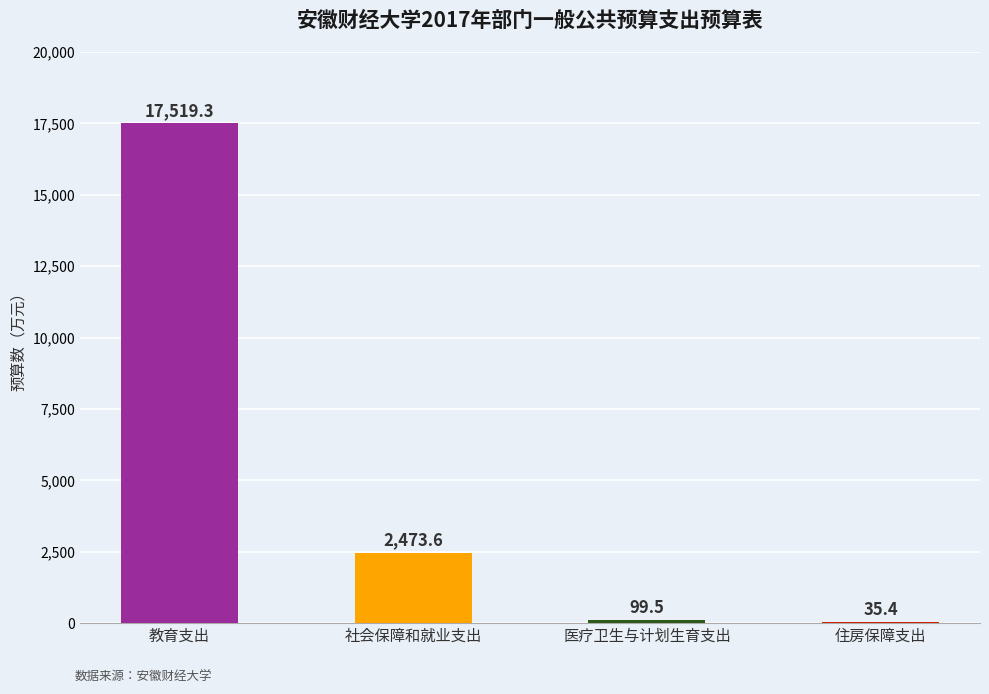

What is the sum of all values?

20127.8